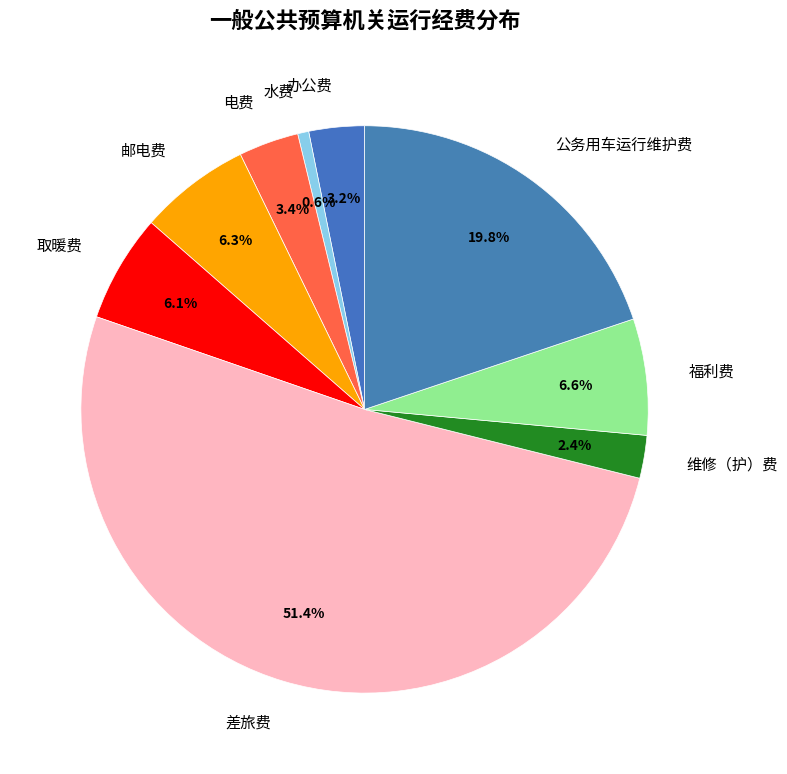

True or false: 电费 accounts for 13% of the total.

False